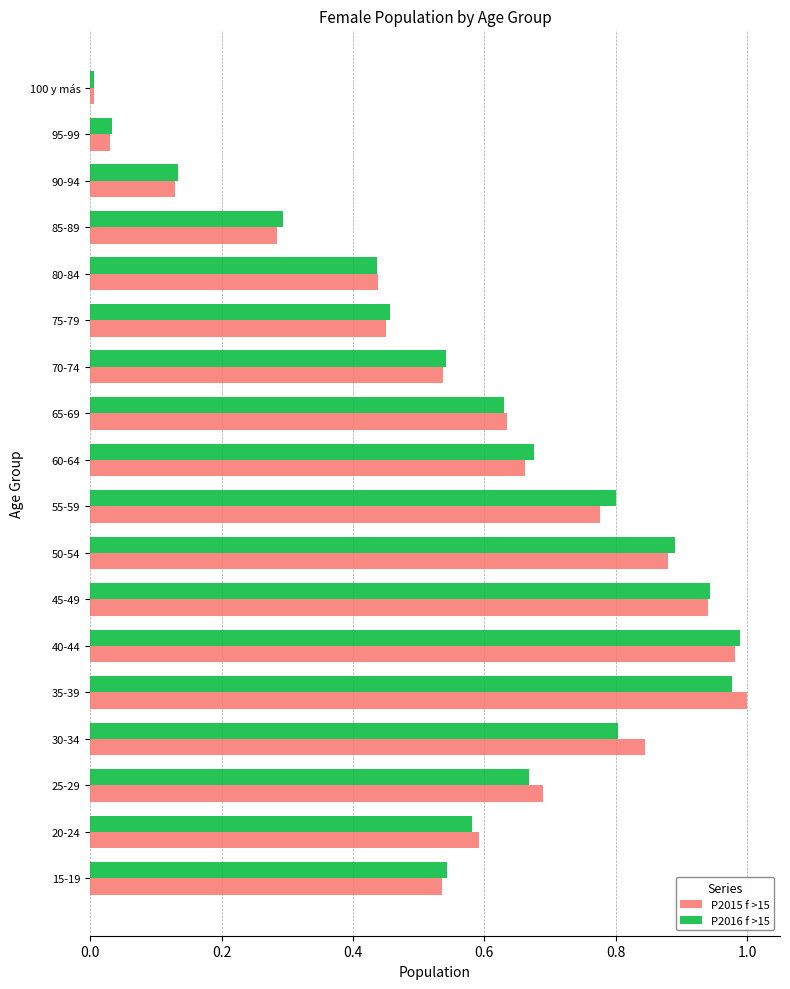

Which label corresponds to the smallest value in the chart?

100 y más